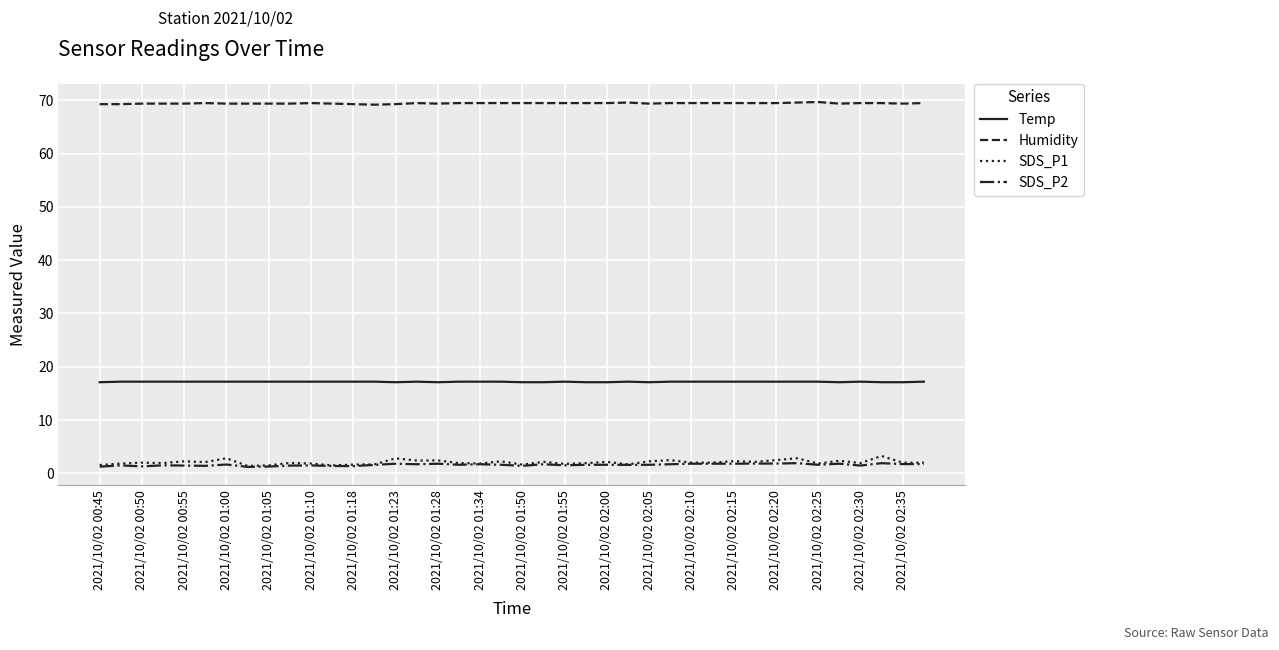

True or false: Temp and SDS_P1 cross at least once.

False